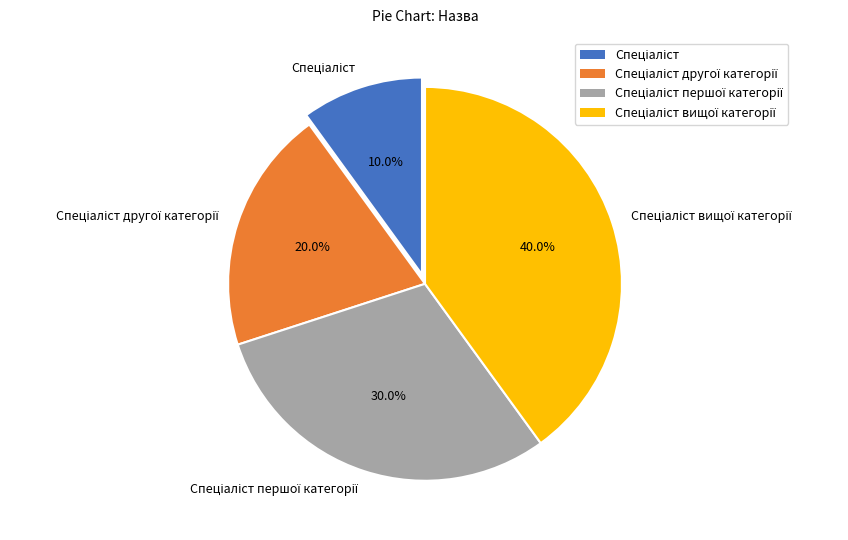

How many slices are in this pie chart?

4